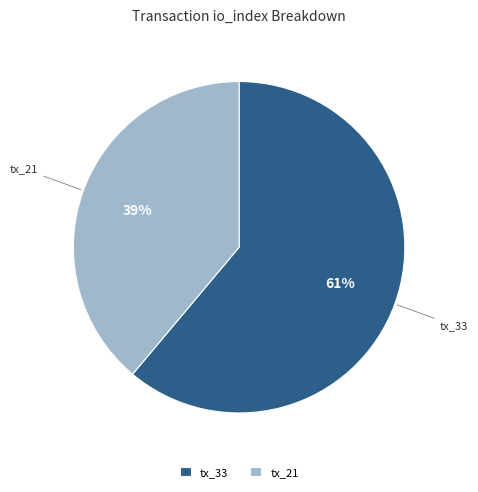

Which has a higher value, tx_33 or tx_21?

tx_33